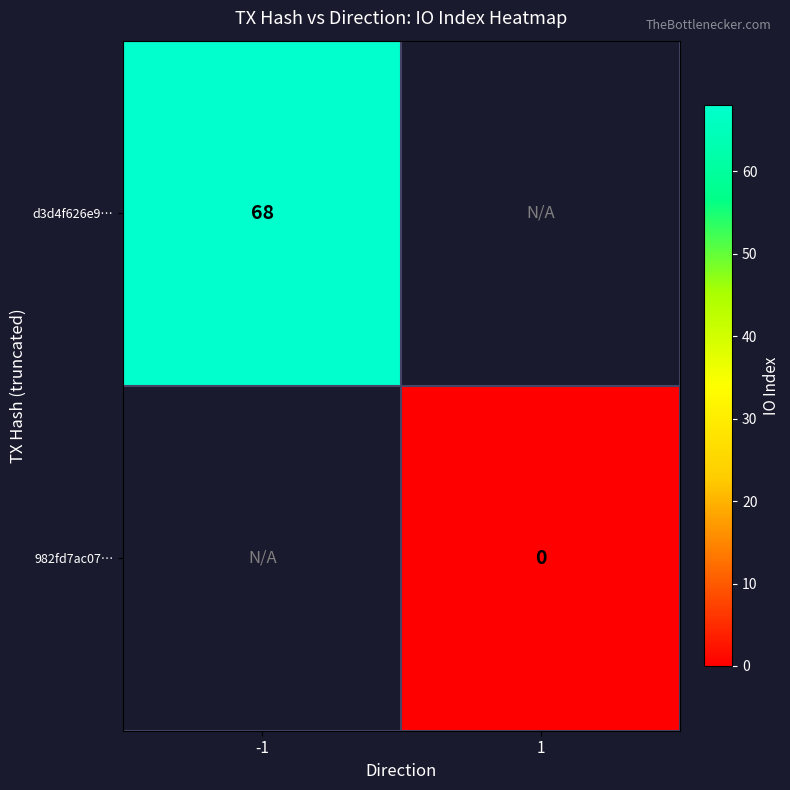

The d3d4f626e9… series shows 68 at -1. True or false?

True